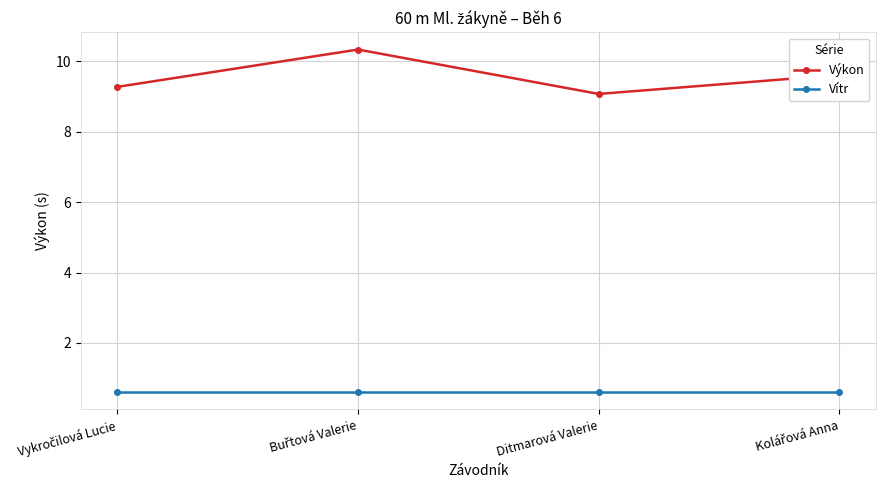

Which series has the largest range (max minus min)?

Výkon